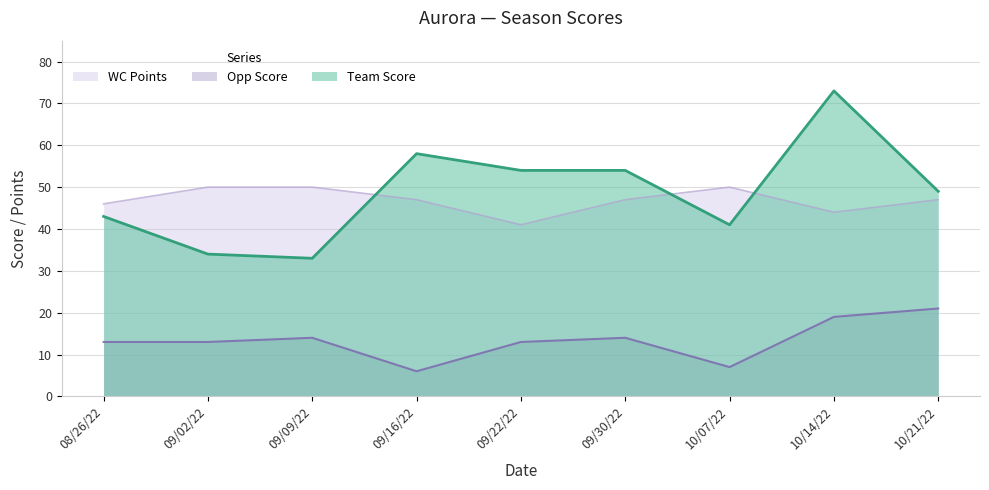

What is the value of the WC Points point at the 5th from the left?

41